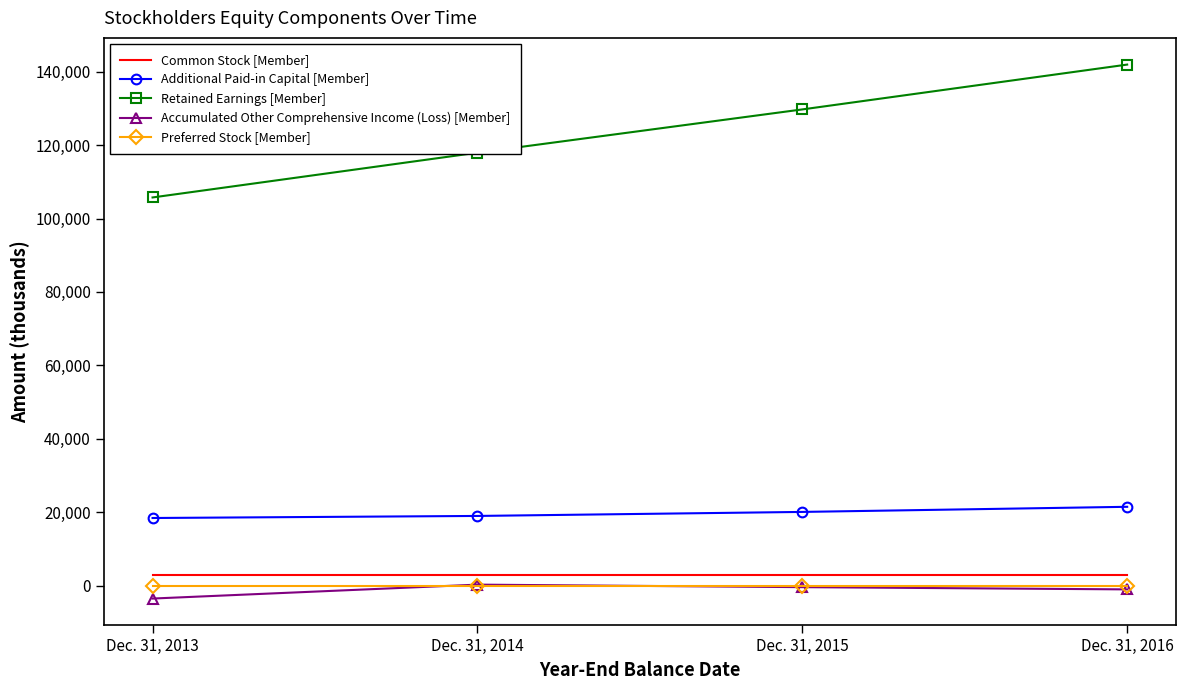

How many interior local peaks does the Accumulated Other Comprehensive Income (Loss) [Member] series have?

1